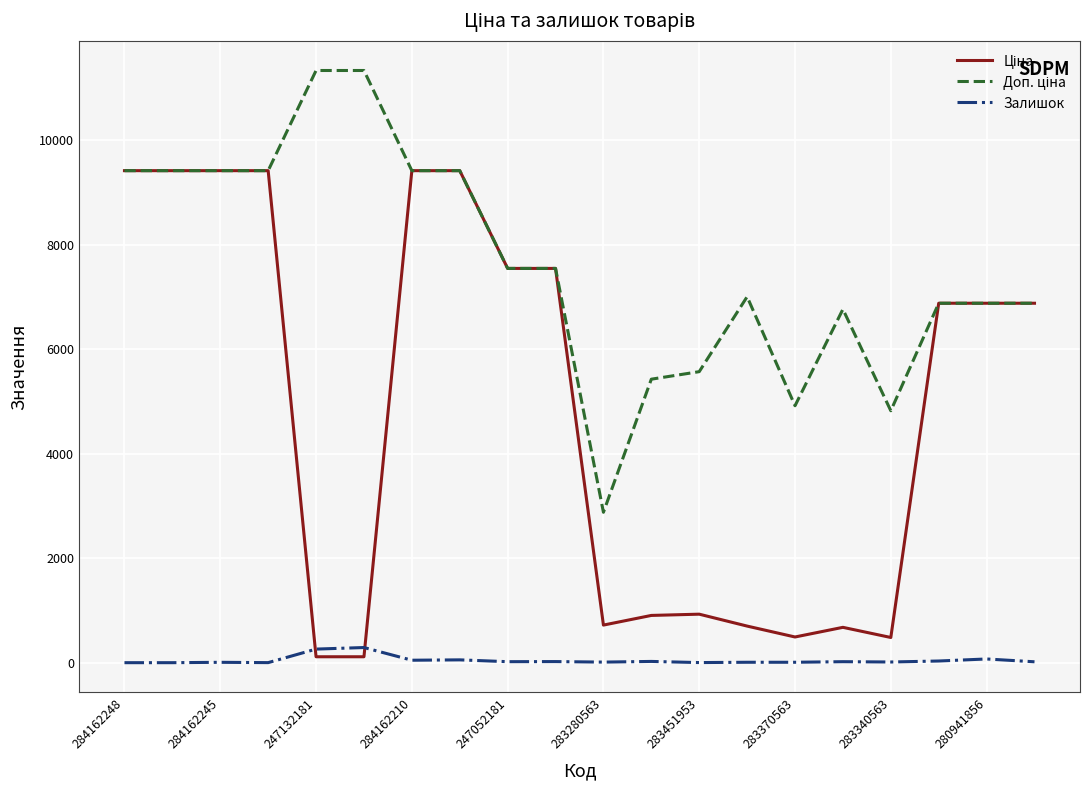

How many lines are shown in the chart?

3